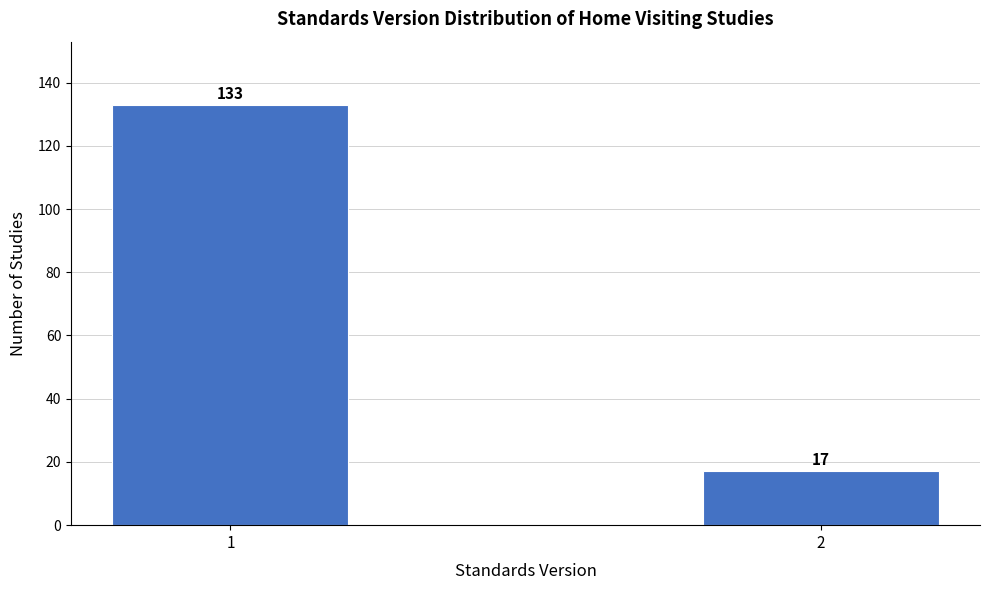

Reading left to right, what are all the values shown in this chart?

133	17